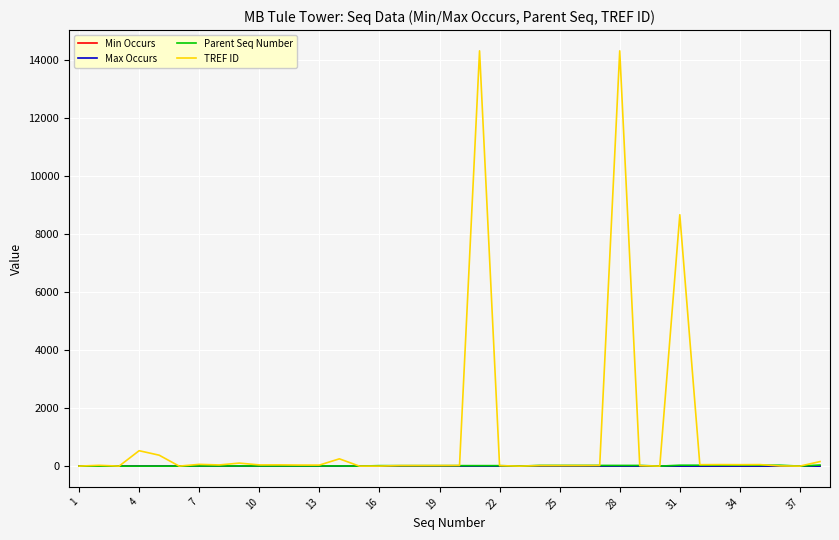

Which series has the widest spread of values?

TREF ID